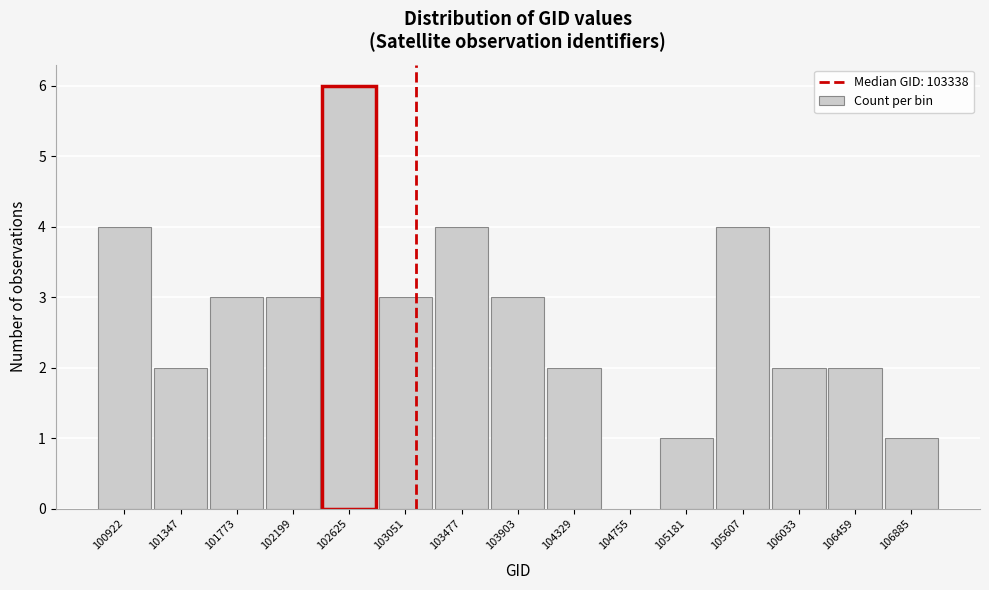

Reading left to right, what are all the values shown in this chart?

100922=4	101347=2	101773=3	102199=3	102625=6	103051=3	103477=4	103903=3	104329=2	104755=0	105181=1	105607=4	106033=2	106459=2	106885=1